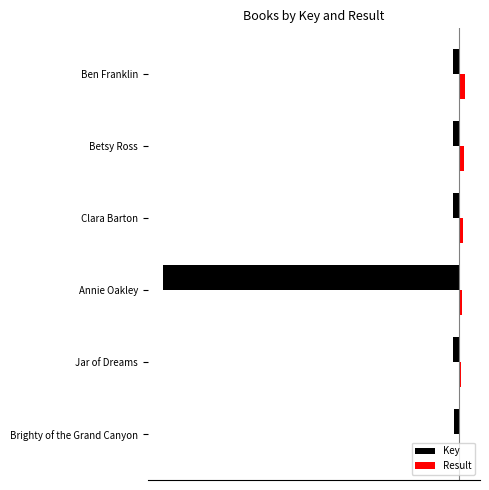

What are all the series names shown in the legend?

Key, Result